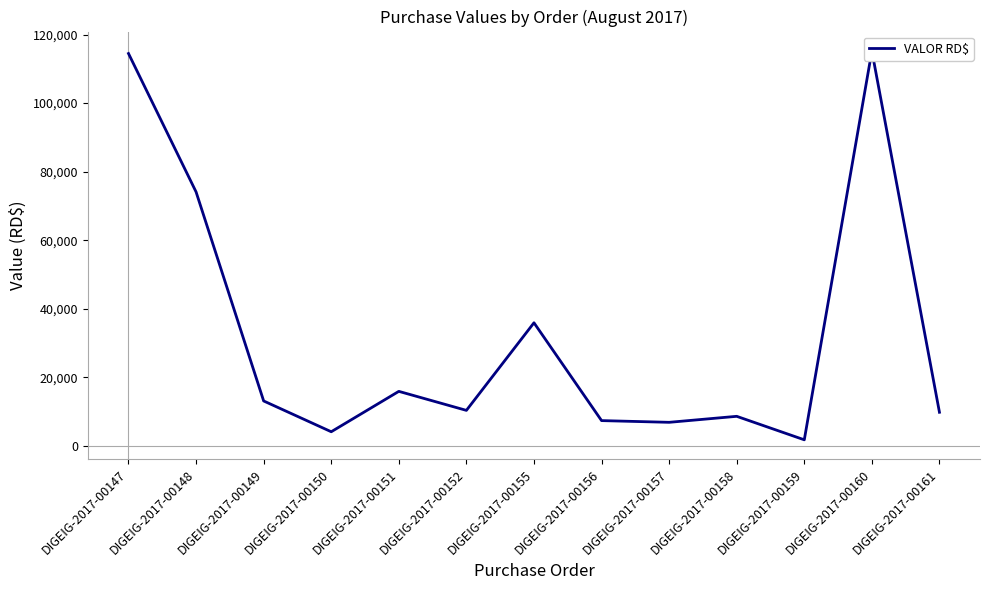

Between DIGEIG-2017-00147 and DIGEIG-2017-00151, which is larger?

DIGEIG-2017-00147